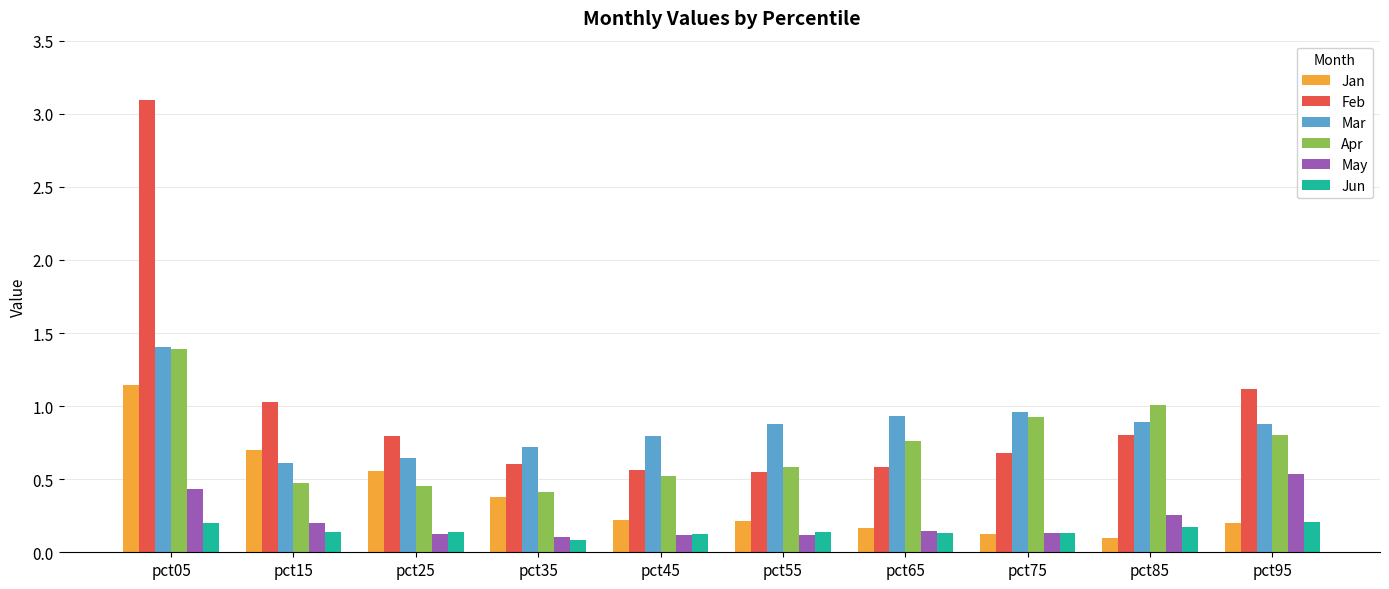

What is the sum of all Mar values?

8.7